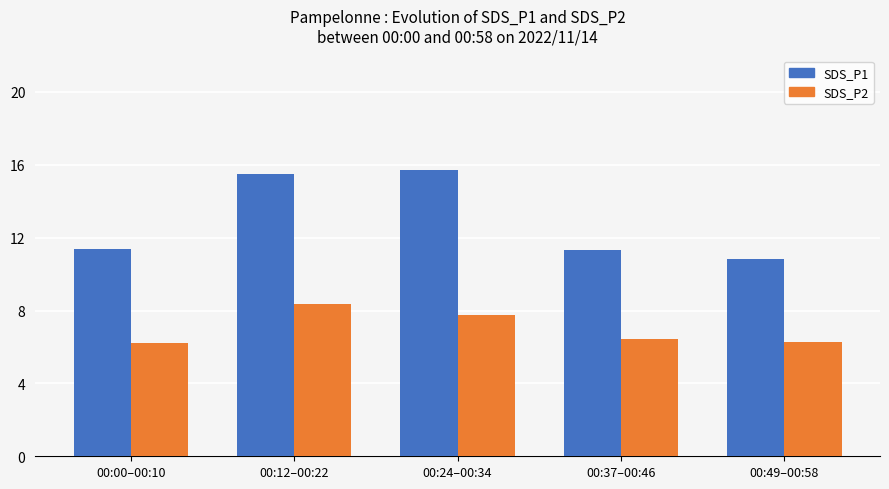

What is the difference between the highest and lowest values at 00:37–00:46?

4.9